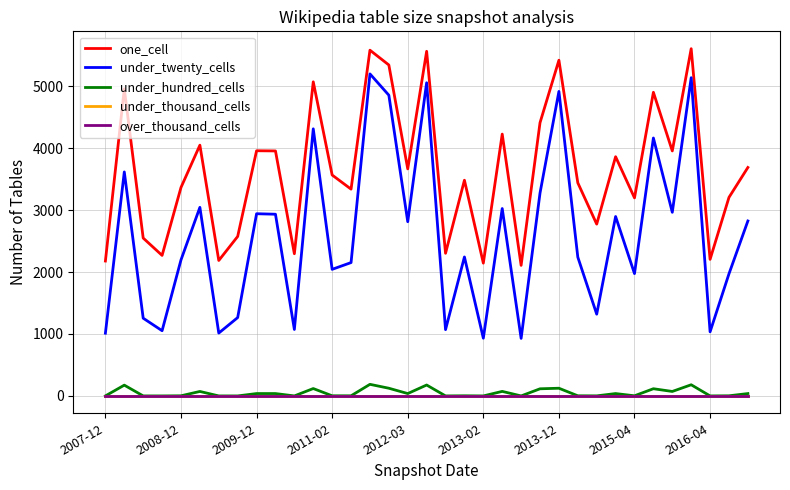

Which series has the largest range (max minus min)?

under_twenty_cells